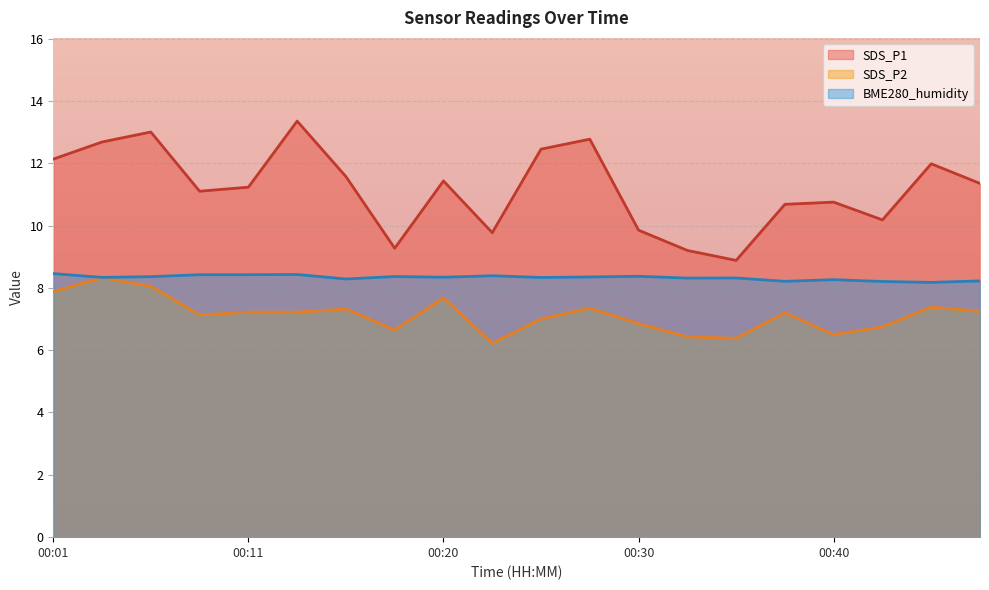

Between 00:47 and 00:06, which is larger?

00:06